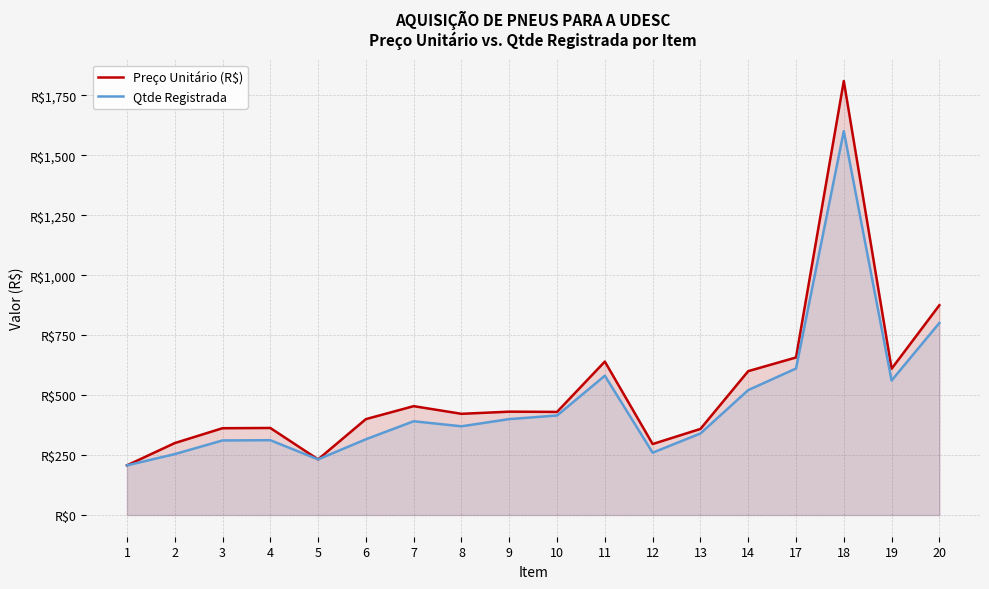

Which series has the largest range (max minus min)?

Preço Unitário (R$)